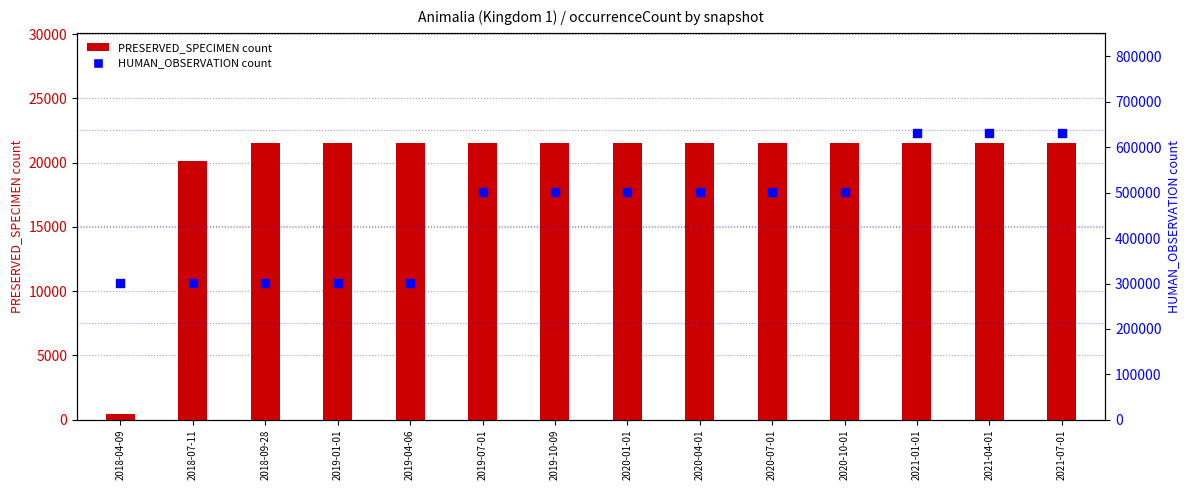

What is the total value across all series at 2019-07-01?

521919